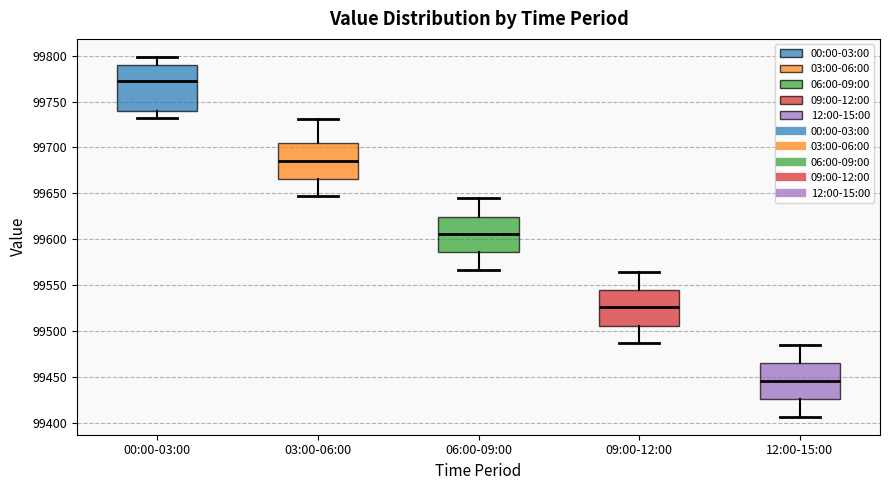

Reading left to right, read every box against the y-axis: the position of its median line, the range the box covers, and the ends of its whiskers. The values are not printed on the chart, so give them approximately, as read against the axis.

00:00-03:00: median 99775, box 99740 to 99790, whiskers 99730 to 99800
03:00-06:00: median 99685, box 99665 to 99705, whiskers 99645 to 99730
06:00-09:00: median 99605, box 99585 to 99625, whiskers 99565 to 99645
09:00-12:00: median 99525, box 99505 to 99545, whiskers 99485 to 99565
12:00-15:00: median 99445, box 99425 to 99465, whiskers 99405 to 99485